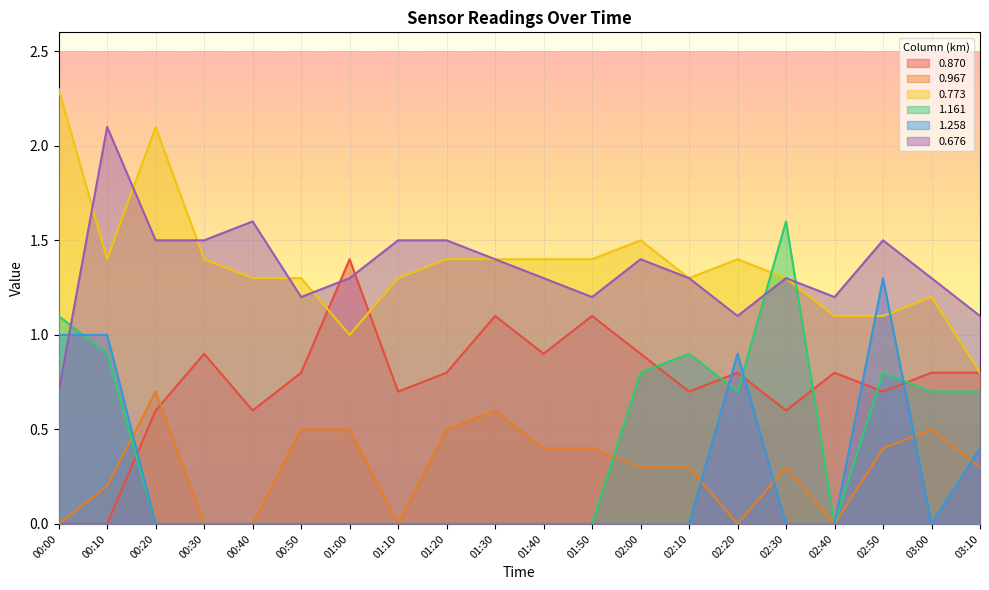

At 02:30, list the series in order from largest to smallest.

1.161, 0.773, 0.676, 0.870, 0.967, 1.258